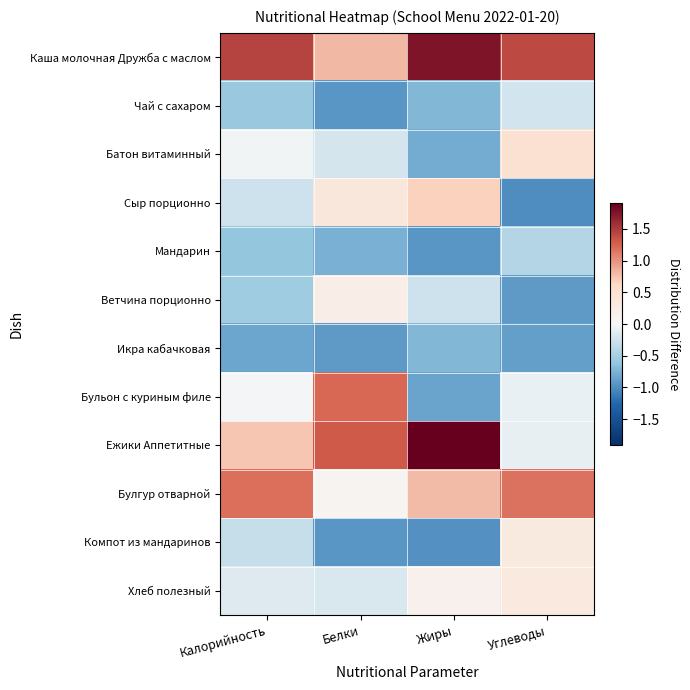

Reading right to left, transcribe all the data shown in this chart.

Каша молочная Дружба с маслом: Углеводы=1.4	Жиры=1.8	Белки=0.8	Калорийность=1.4
Чай с сахаром: Углеводы=-0.2	Жиры=-0.7	Белки=-0.9	Калорийность=-0.6
Батон витаминный: Углеводы=0.5	Жиры=-0.8	Белки=-0.2	Калорийность=-0.0
Сыр порционно: Углеводы=-1.0	Жиры=0.7	Белки=0.3	Калорийность=-0.3
Мандарин: Углеводы=-0.4	Жиры=-0.9	Белки=-0.8	Калорийность=-0.6
Ветчина порционно: Углеводы=-0.9	Жиры=-0.3	Белки=0.2	Калорийность=-0.5
Икра кабачковая: Углеводы=-0.9	Жиры=-0.7	Белки=-0.9	Калорийность=-0.8
Бульон с куриным филе: Углеводы=-0.1	Жиры=-0.9	Белки=1.2	Калорийность=-0.0
Ежики Аппетитные: Углеводы=-0.1	Жиры=1.9	Белки=1.3	Калорийность=0.7
Булгур отварной: Углеводы=1.2	Жиры=0.8	Белки=0.1	Калорийность=1.2
Компот из мандаринов: Углеводы=0.3	Жиры=-1.0	Белки=-0.9	Калорийность=-0.3
Хлеб полезный: Углеводы=0.3	Жиры=0.1	Белки=-0.2	Калорийность=-0.1